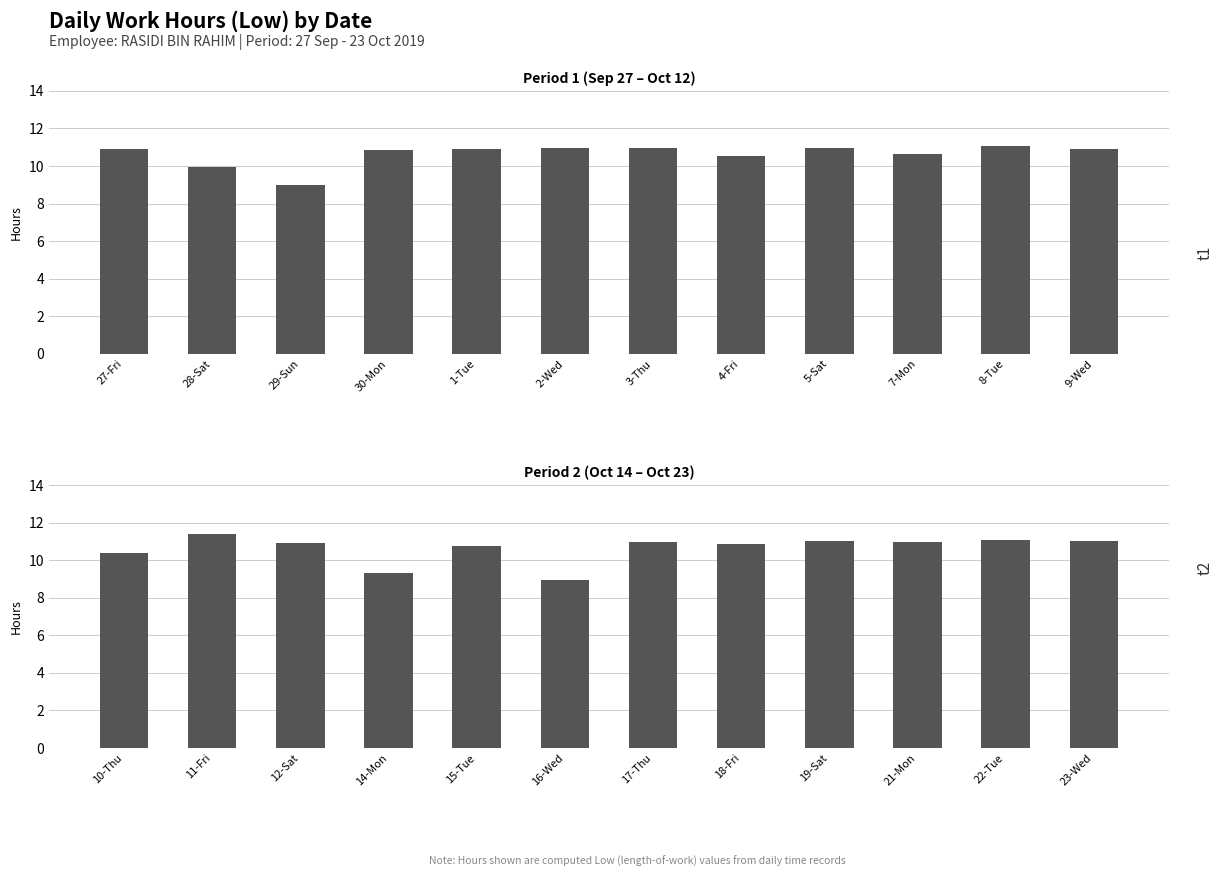

Reading left to right, what are all the values shown in this chart?

Low (t1): 10.9	9.9	9.0	10.8	10.9	10.9	11.0	10.5	10.9	10.6	11.1	10.9
Low (t2): 10.4	11.4	10.9	9.3	10.8	8.9	11.0	10.9	11.0	10.9	11.1	11.0